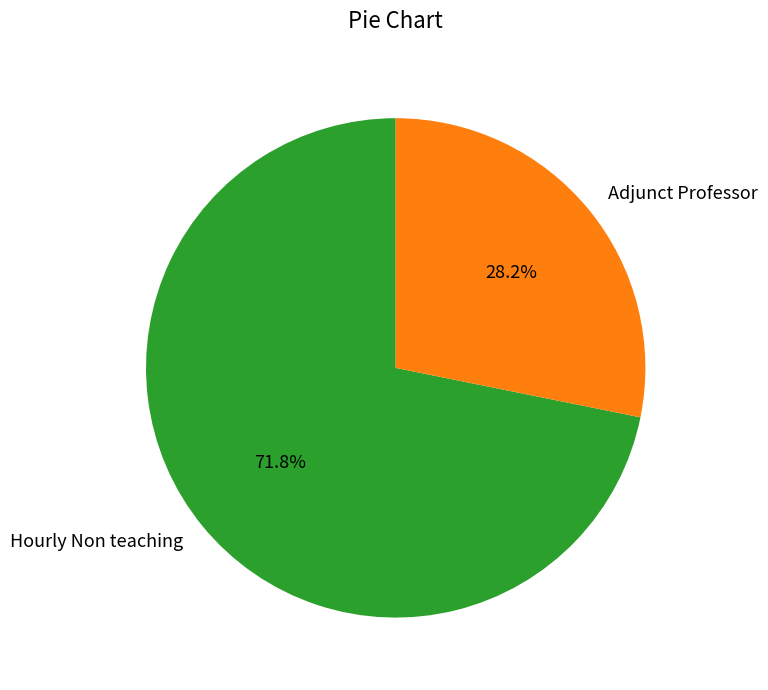

How much of the chart is everything except Hourly Non teaching?

28.2%